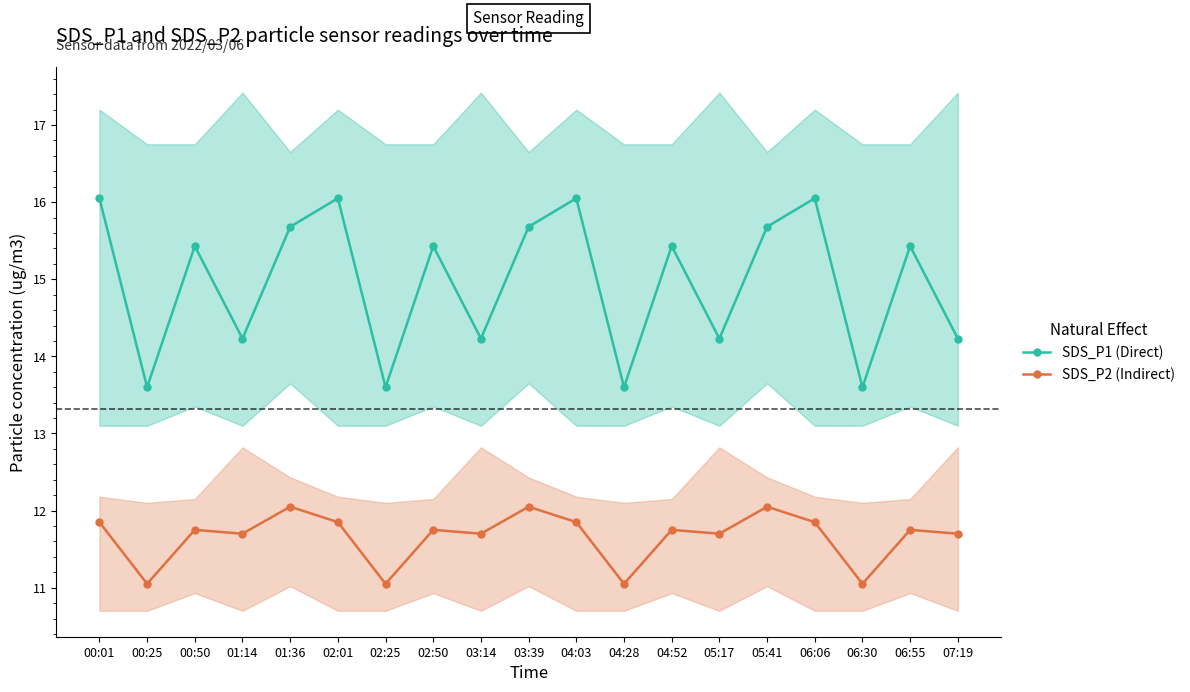

Reading right to left, transcribe all the data shown in this chart.

SDS_P1 (Direct): 14.2	15.4	13.6	16.1	15.7	14.2	15.4	13.6	16.1	15.7	14.2	15.4	13.6	16.1	15.7	14.2	15.4	13.6	16.1
SDS_P2 (Indirect): 11.7	11.8	11.1	11.8	12.1	11.7	11.8	11.1	11.8	12.1	11.7	11.8	11.1	11.8	12.1	11.7	11.8	11.1	11.8